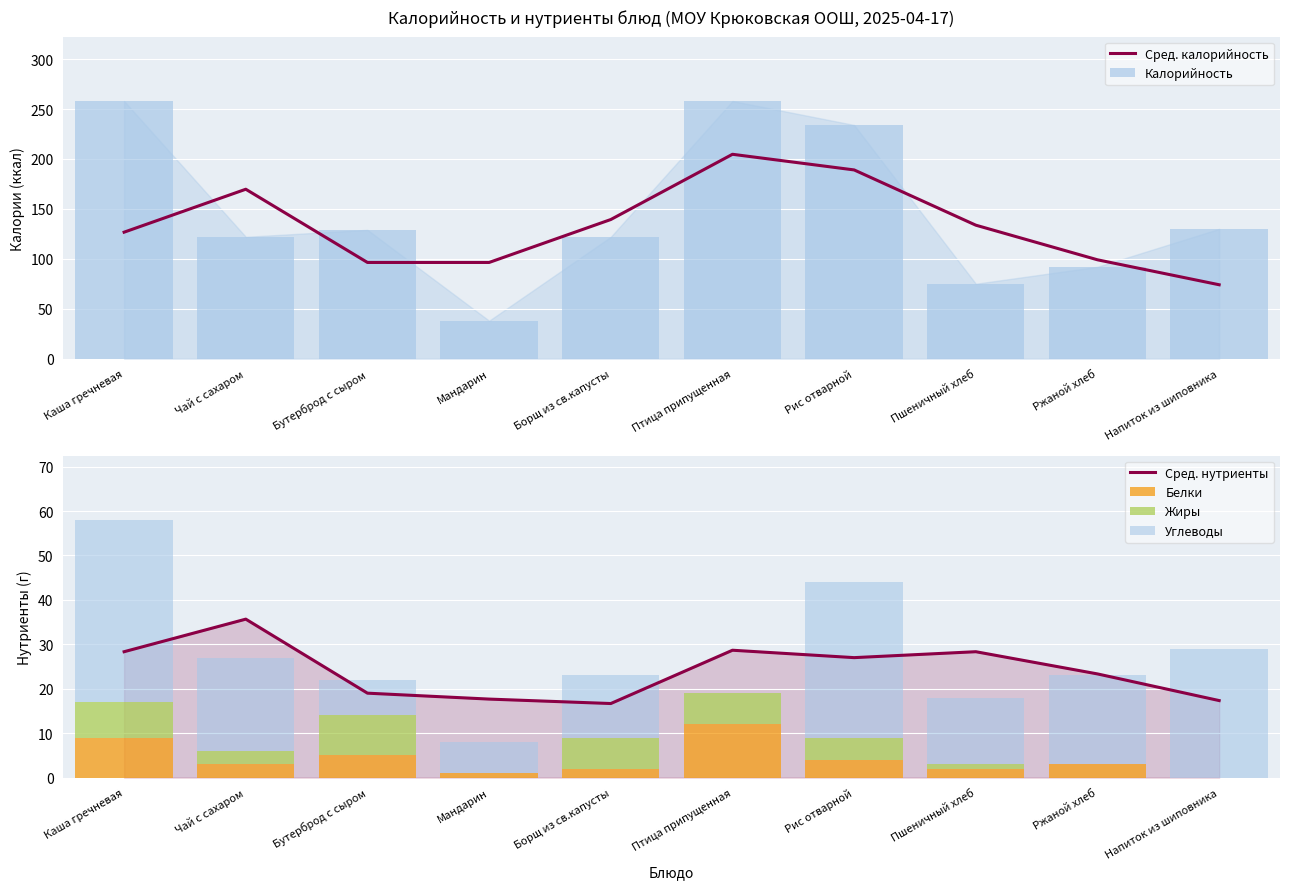

What is the sum of all Сред. нутриенты values?

242.0